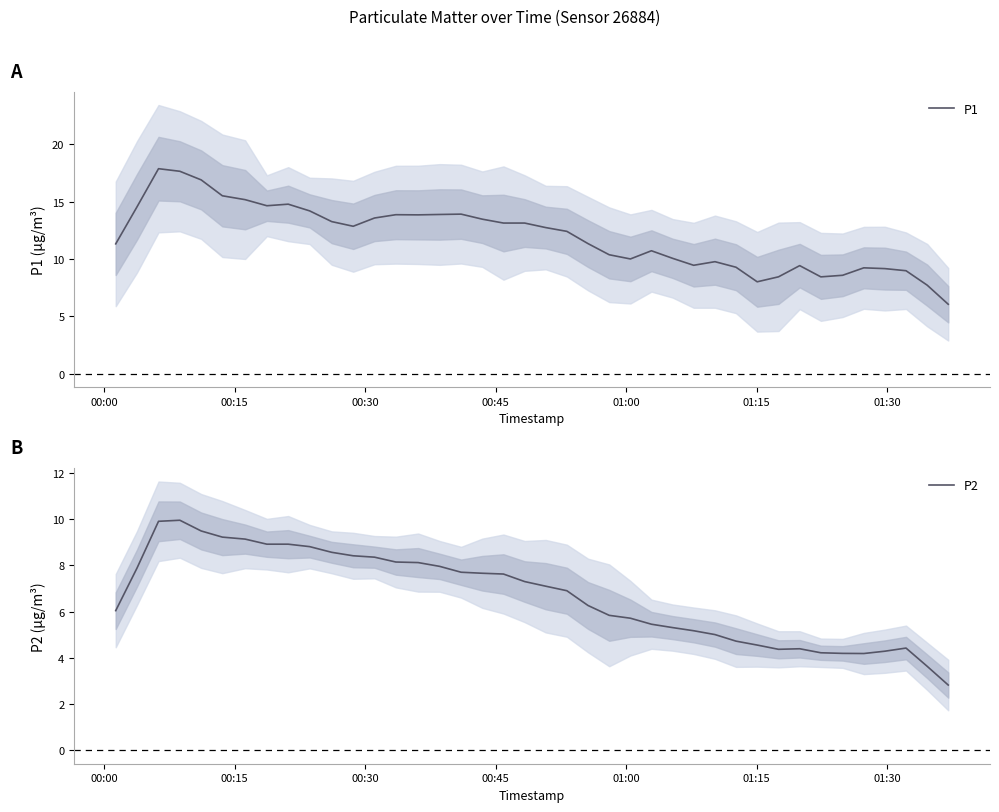

How many categories are shown in the chart?

40